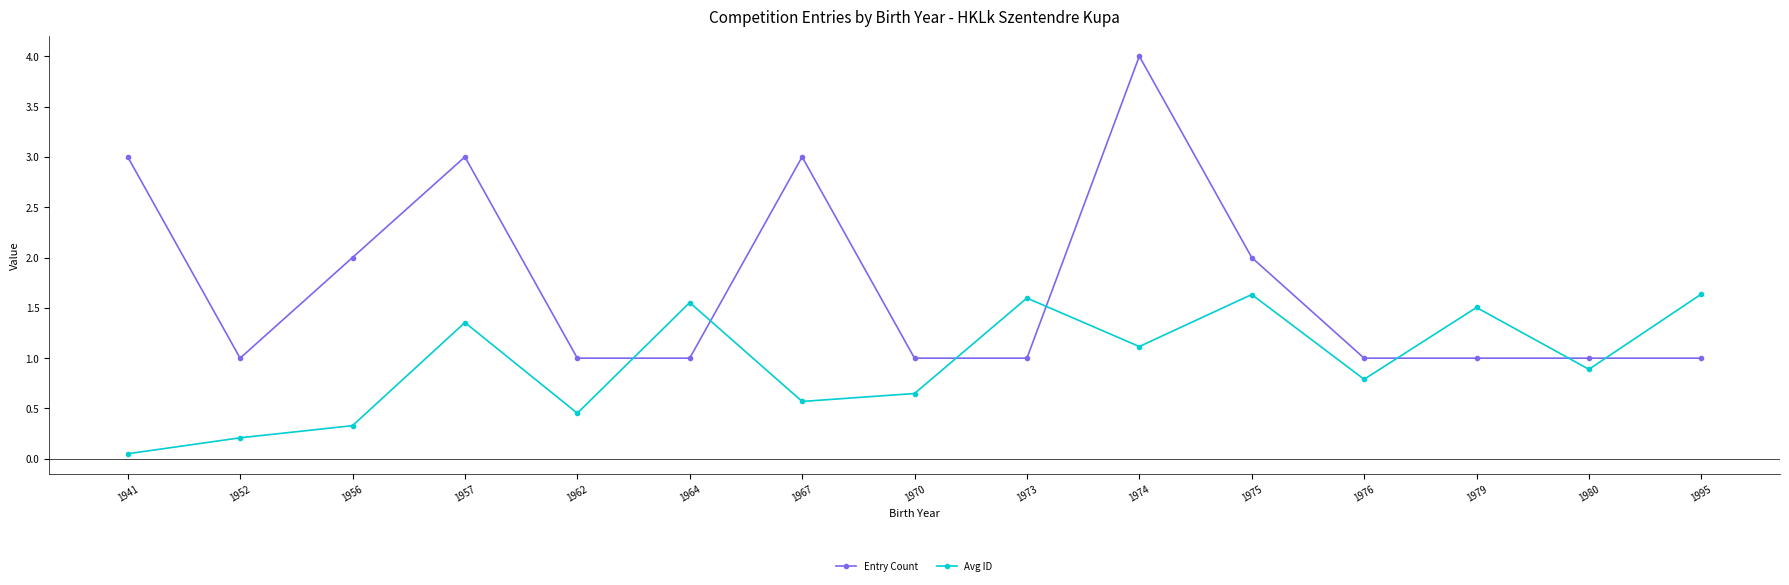

What is the value of the Entry Count point at the 11th from the left?

2.0